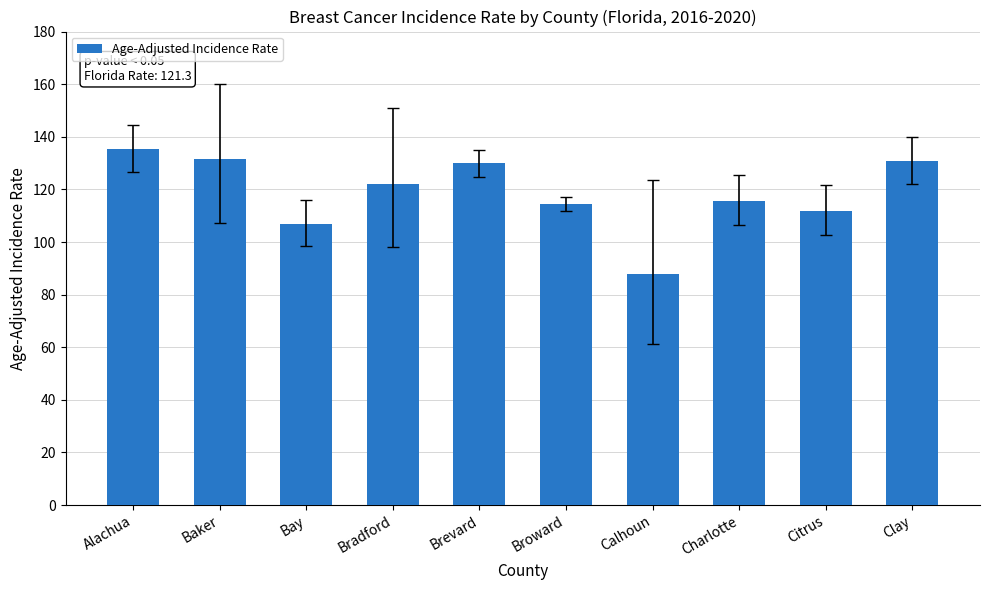

What is the value of the 9th bar from the left?

111.7